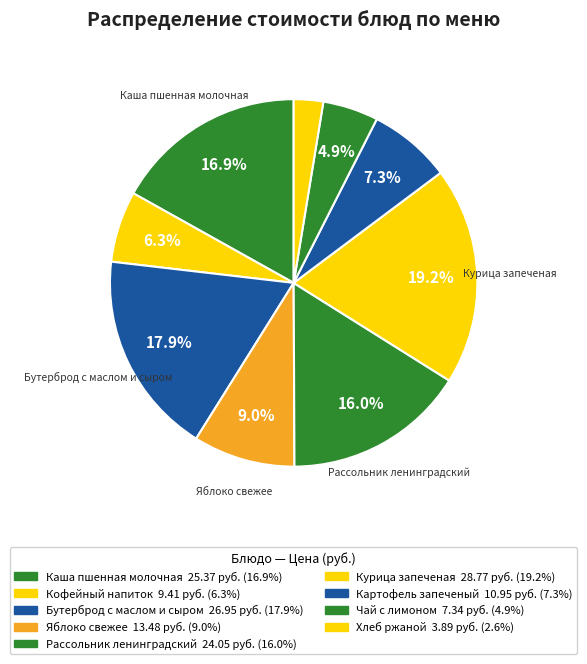

What is the smallest slice in the pie chart?

Хлеб ржаной